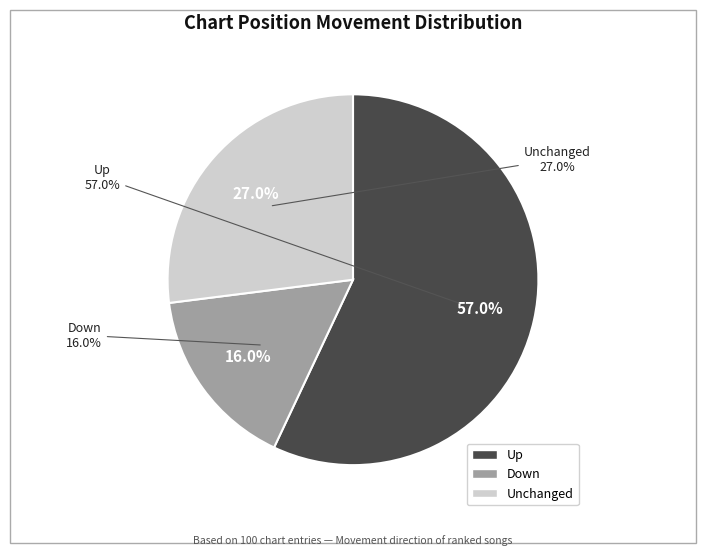

What is the ratio of the value at - to the value at down?

1.7